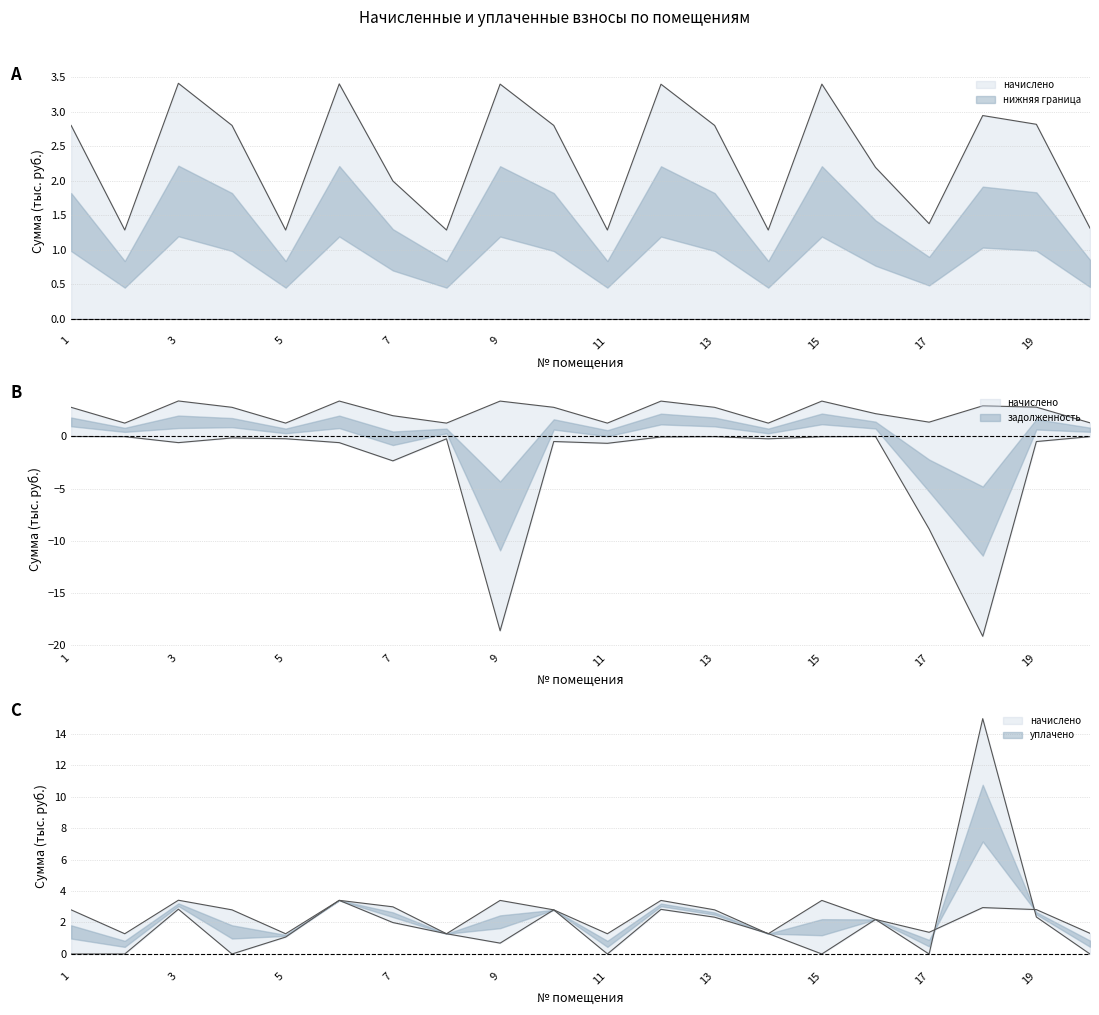

Reading left to right, transcribe all the data shown in this chart.

задолженность: -0.0	-0.0	-0.6	-0.1	-0.2	-0.6	-2.3	-0.2	-18.7	-0.5	-0.7	-0.0	-0.0	-0.2	-0.0	-0.0	-8.9	-19.2	-0.5	-0.0
начислено: 2.8	1.3	3.4	2.8	1.3	3.4	2.0	1.3	3.4	2.8	1.3	3.4	2.8	1.3	3.4	2.2	1.4	2.9	2.8	1.3
уплачено: 0.0	0.0	2.8	0.0	1.1	3.4	3.0	1.3	0.7	2.8	0.0	2.8	2.3	1.3	0.0	2.2	0.0	14.9	2.3	0.0